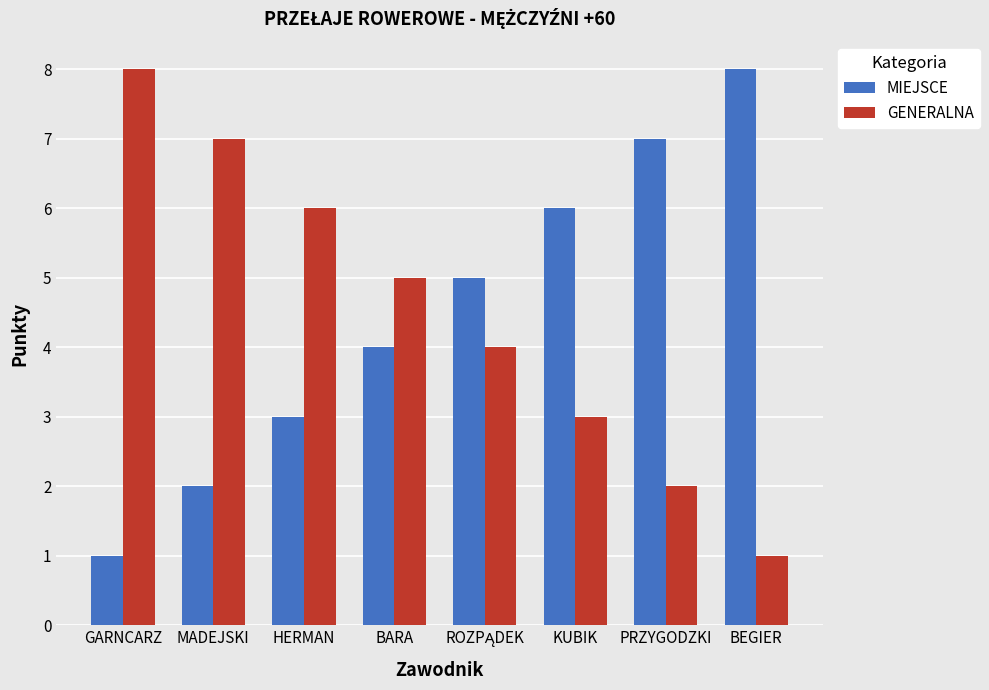

How many values in the MIEJSCE series are below 5?

4